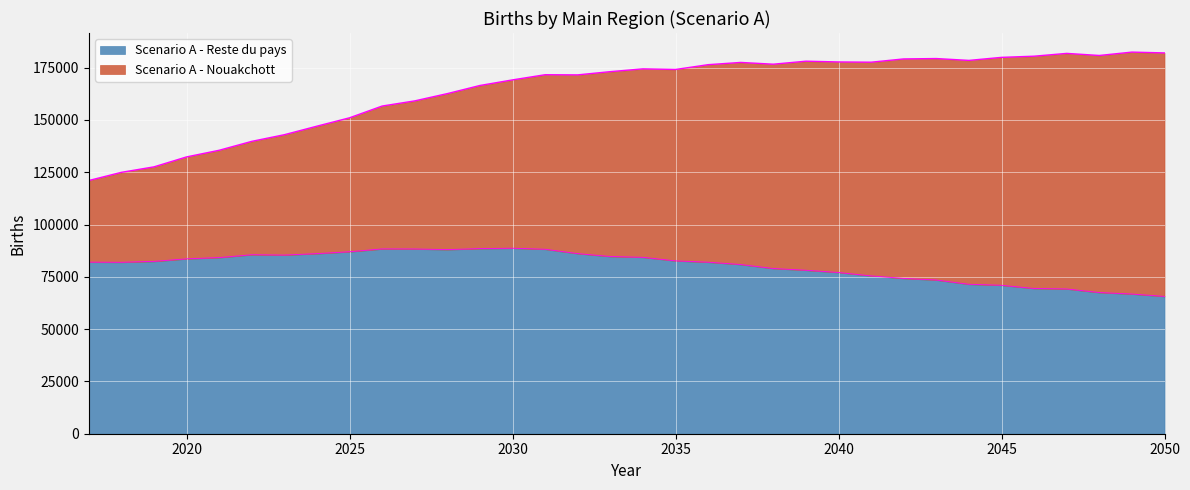

How many values exceed 82403?

17